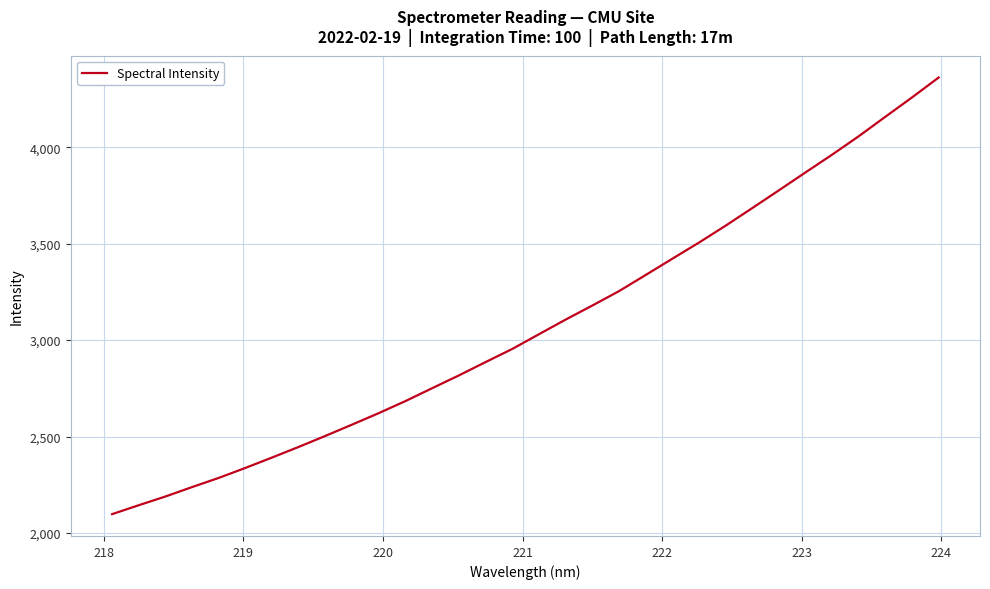

What is the maximum value shown in the chart?

4361.0